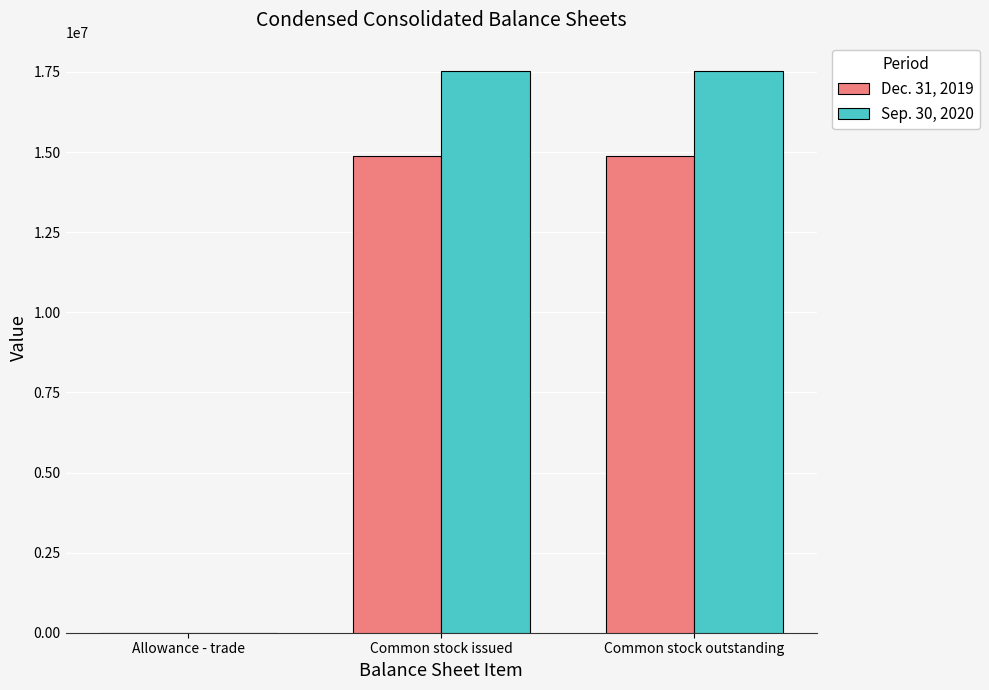

What is the total value across all series at Common stock outstanding?

32421646